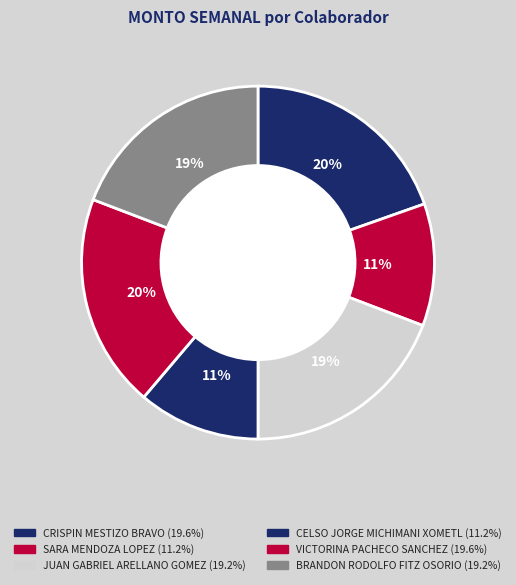

How many slices are in this pie chart?

6